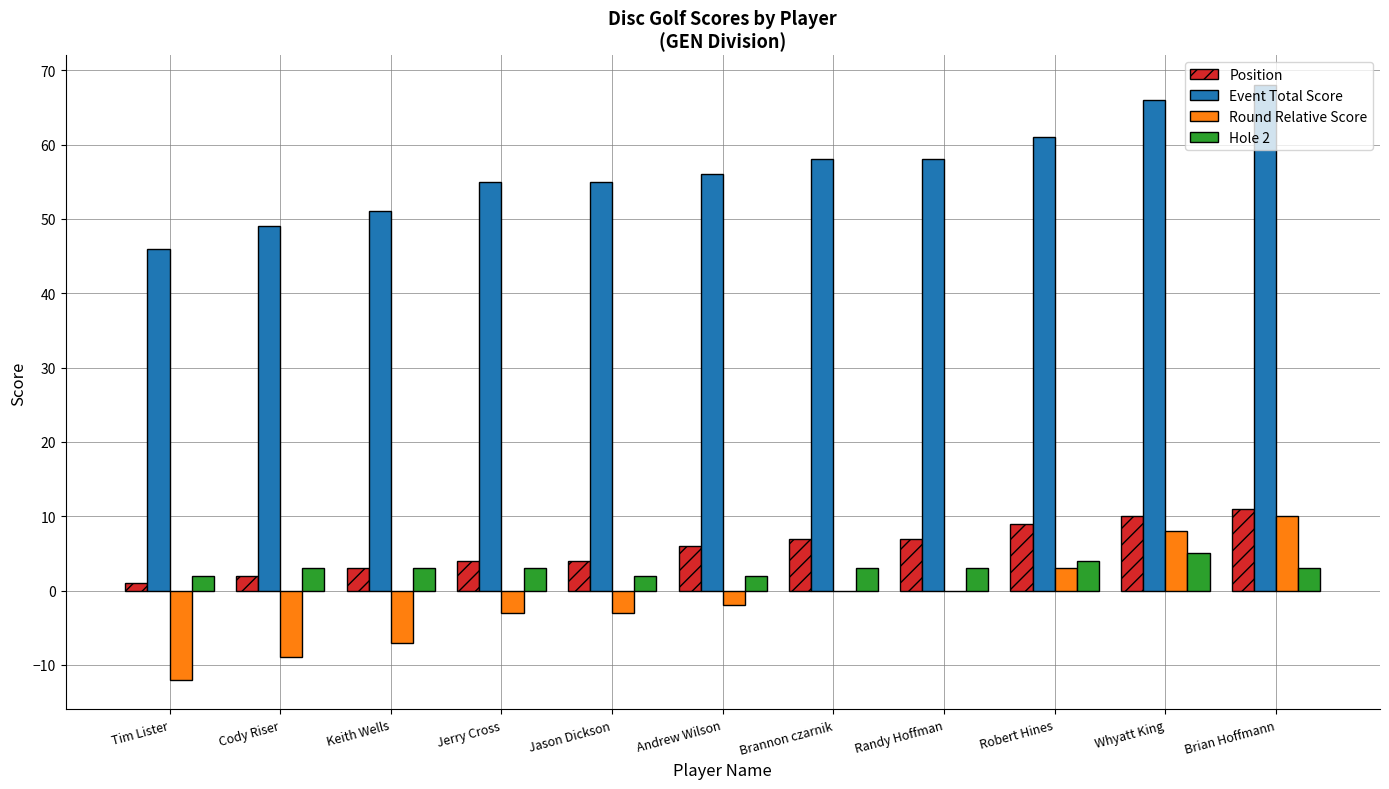

What is the maximum value shown in the chart?

68